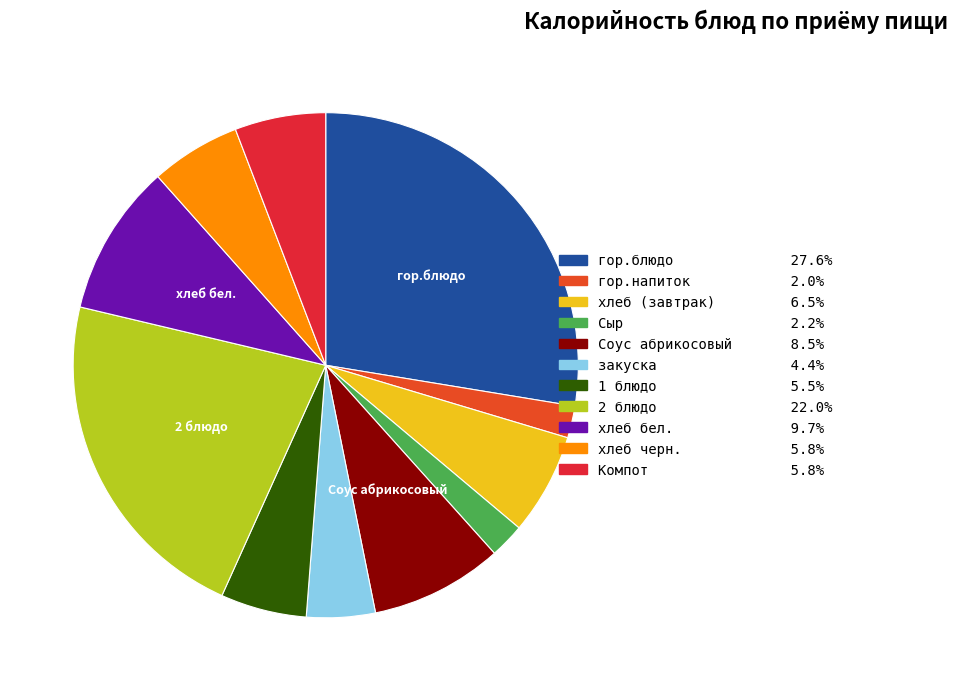

How many slices are in this pie chart?

11